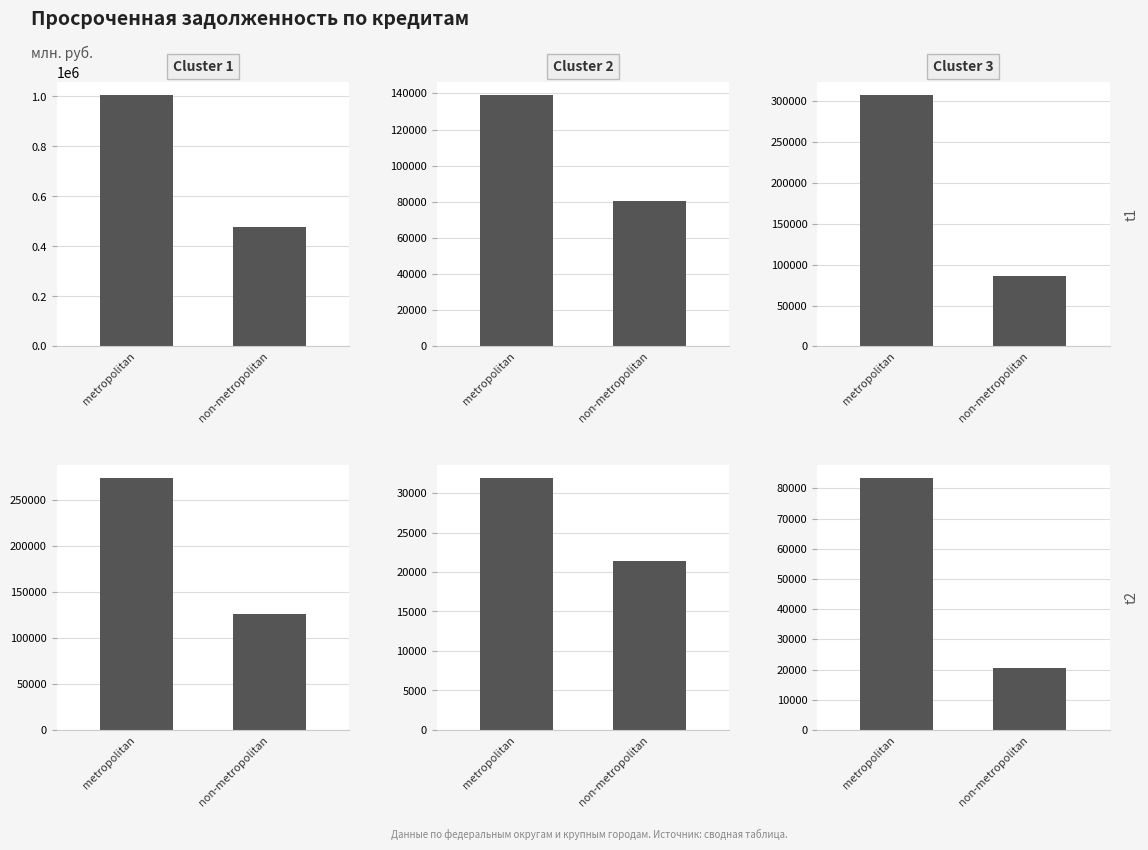

What is the label of the 1st bar from the left?

metropolitan